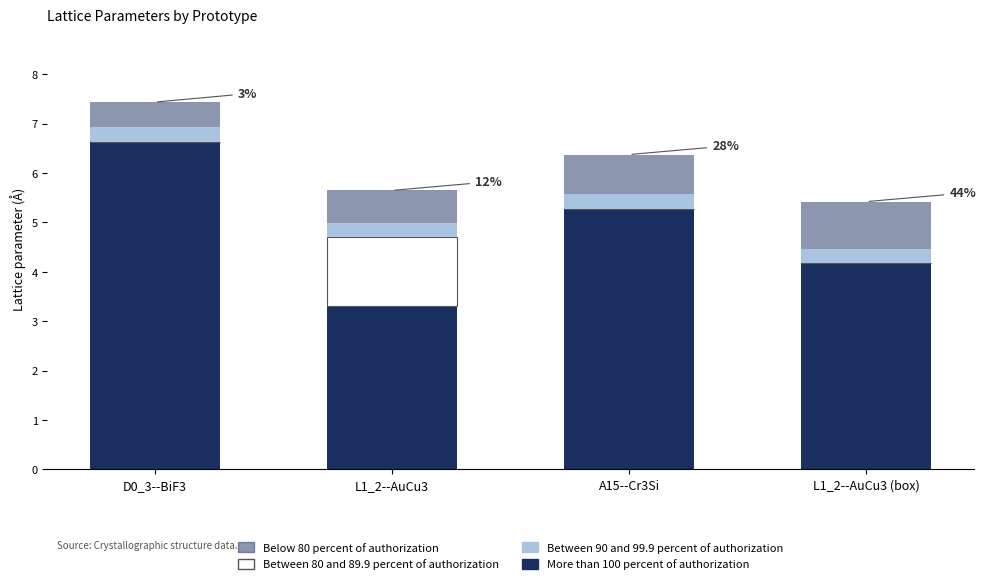

What is the total value across all series at L1_2--AuCu3?

5.6